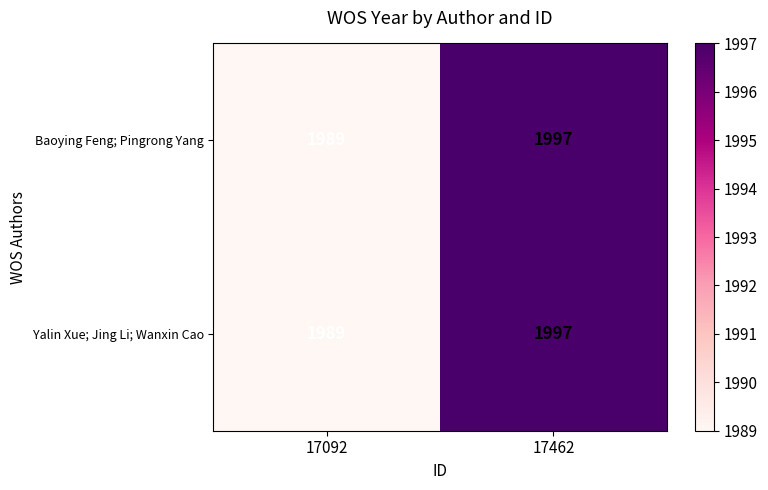

Is it true that Yalin Xue; Jing Li; Wanxin Cao equals 1989 at 17092?

True